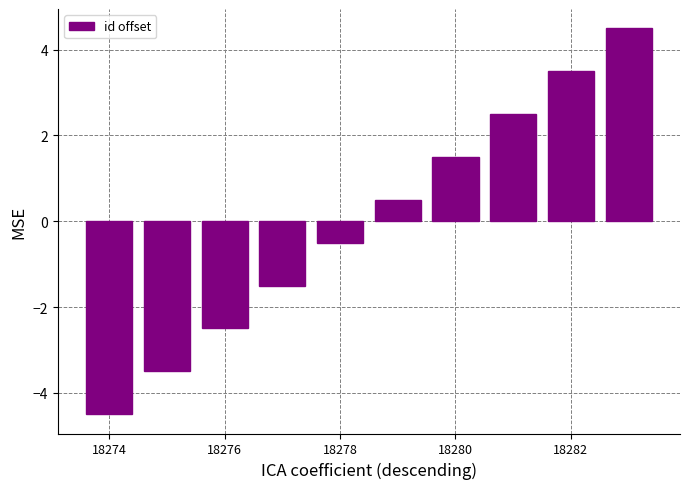

What is the value of the 3rd bar from the left?

-2.5